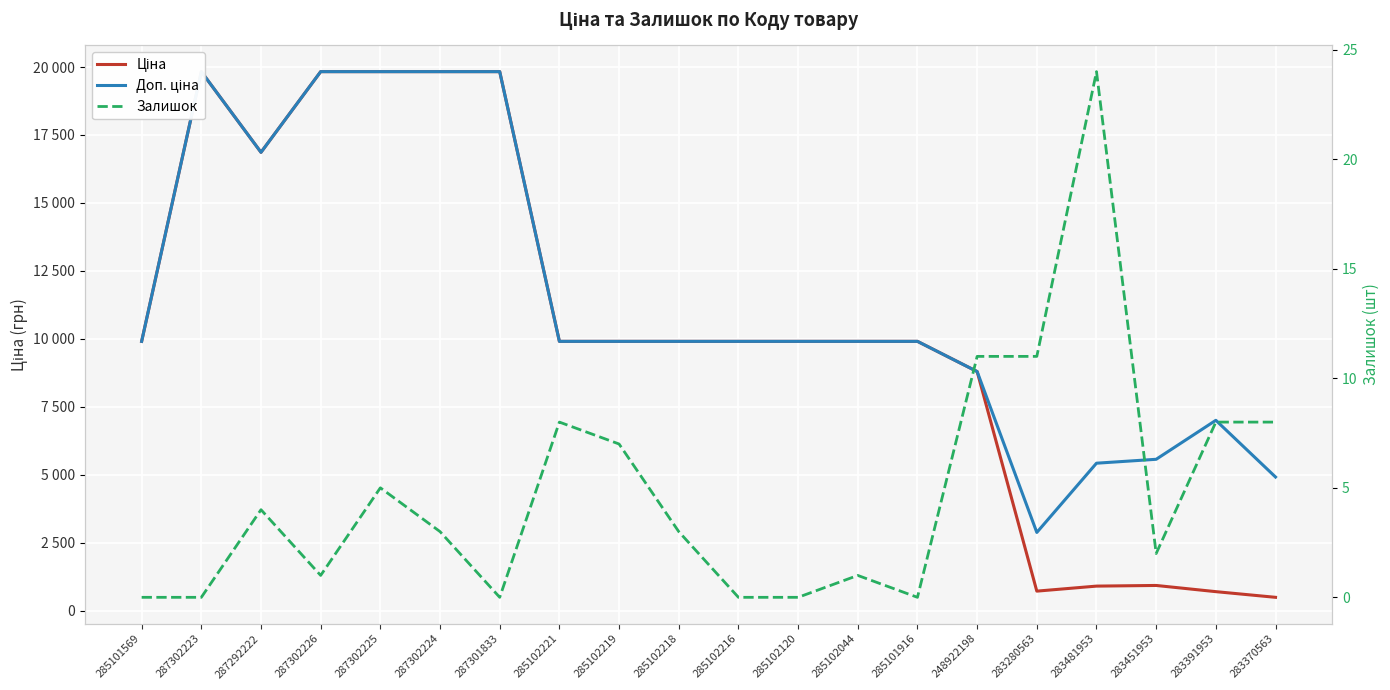

What is the sum of all Залишок values?

96.0